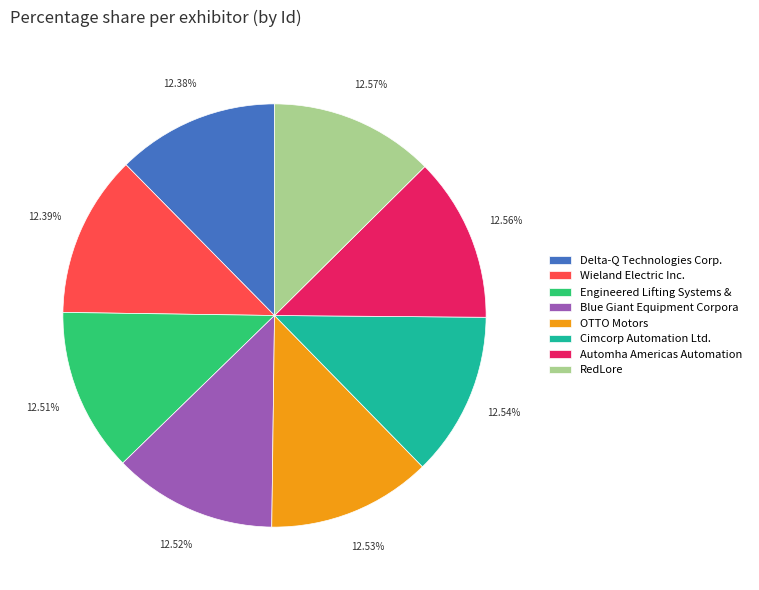

To the nearest percent, what is the combined percentage of Delta-Q Technologies Corp. and OTTO Motors?

25%